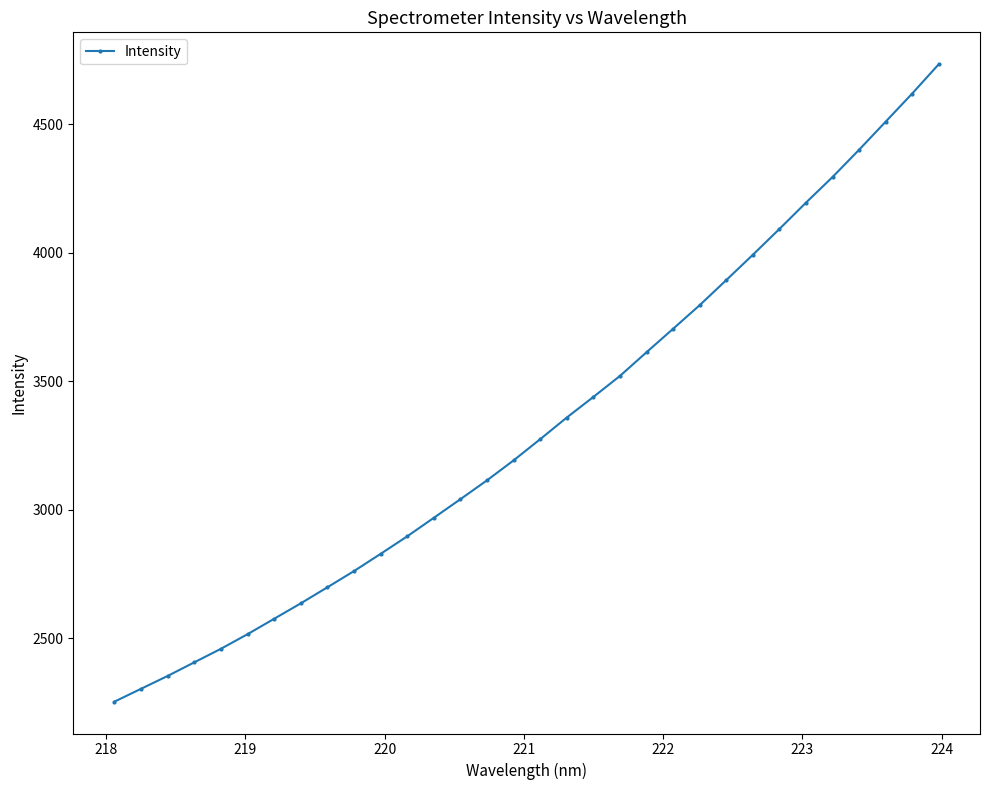

True or false: there are more than 2 points higher than both neighbors.

False